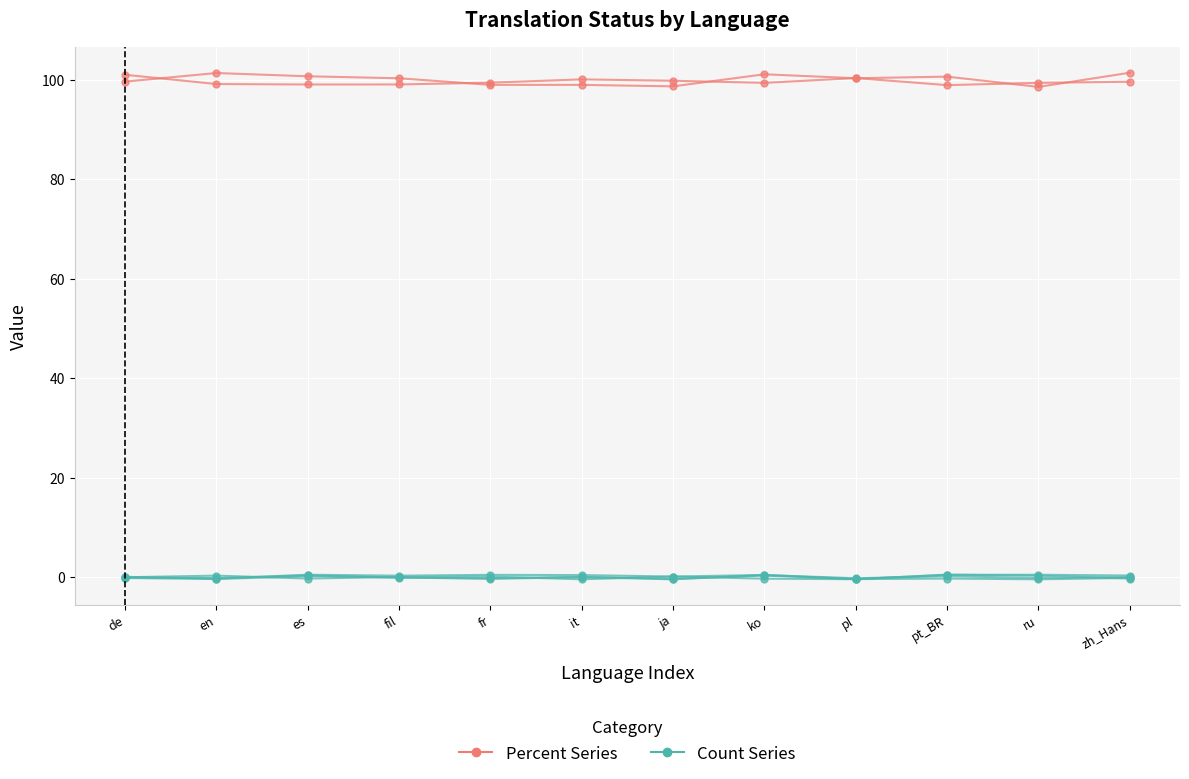

What is the total value across all series at pl?

99.9